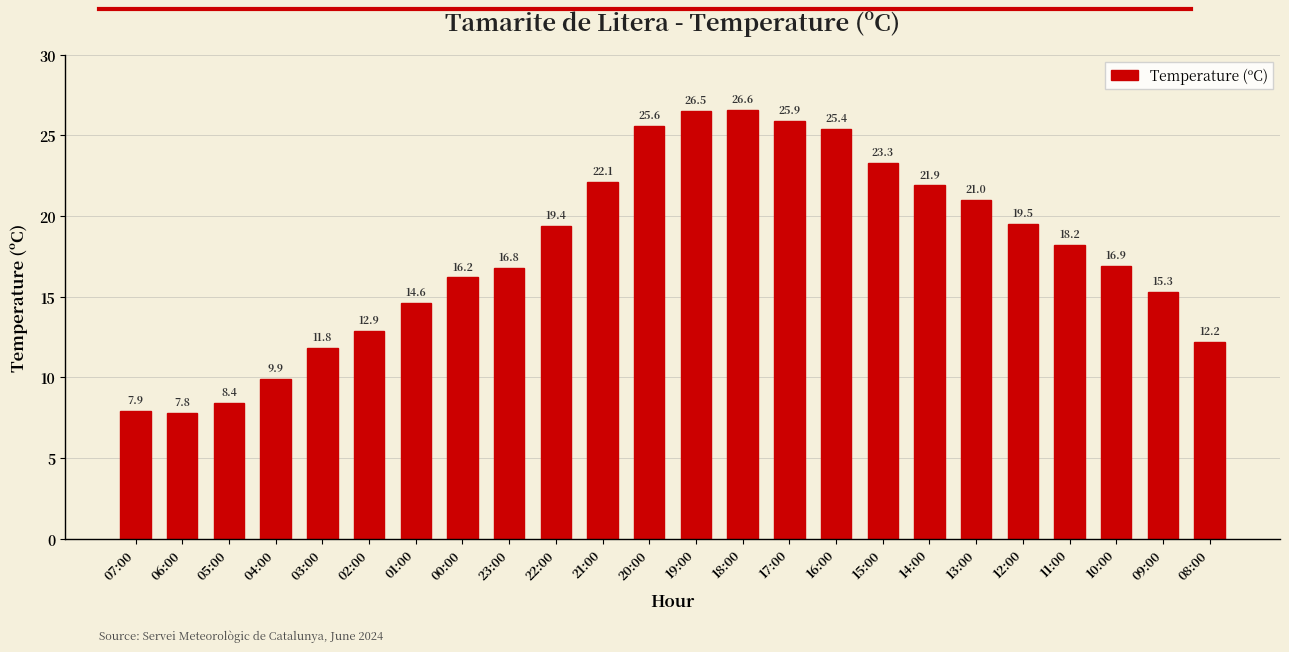

What is the smallest value displayed?

7.8